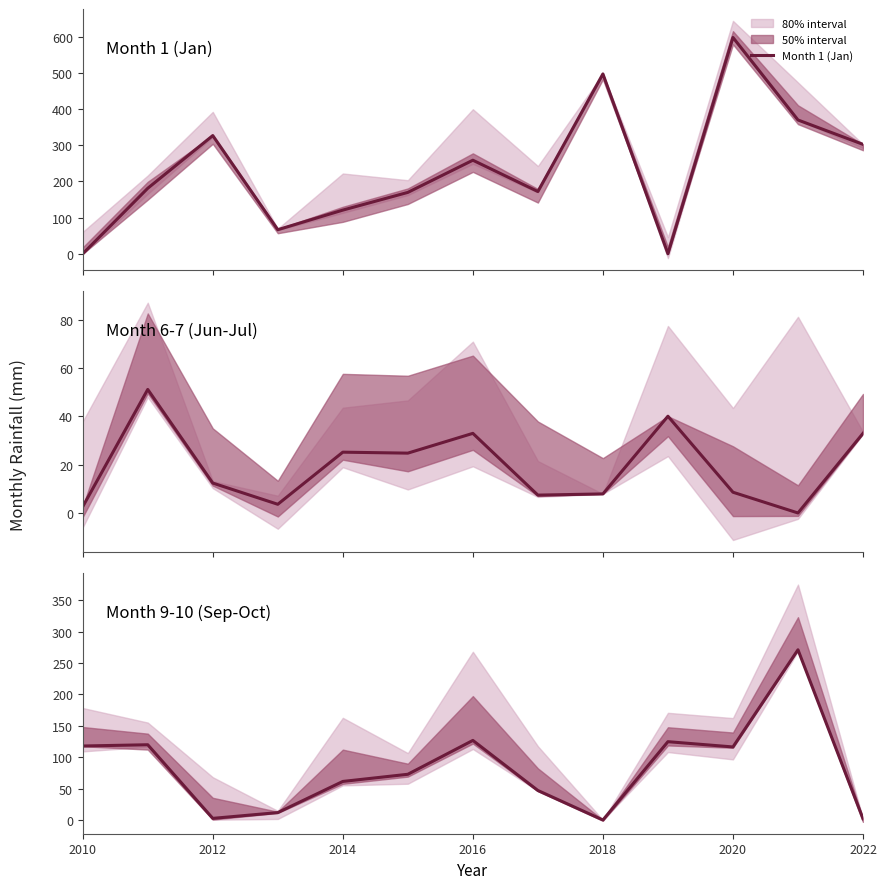

What is the highest value of the Month 1 (Jan) series?

598.4